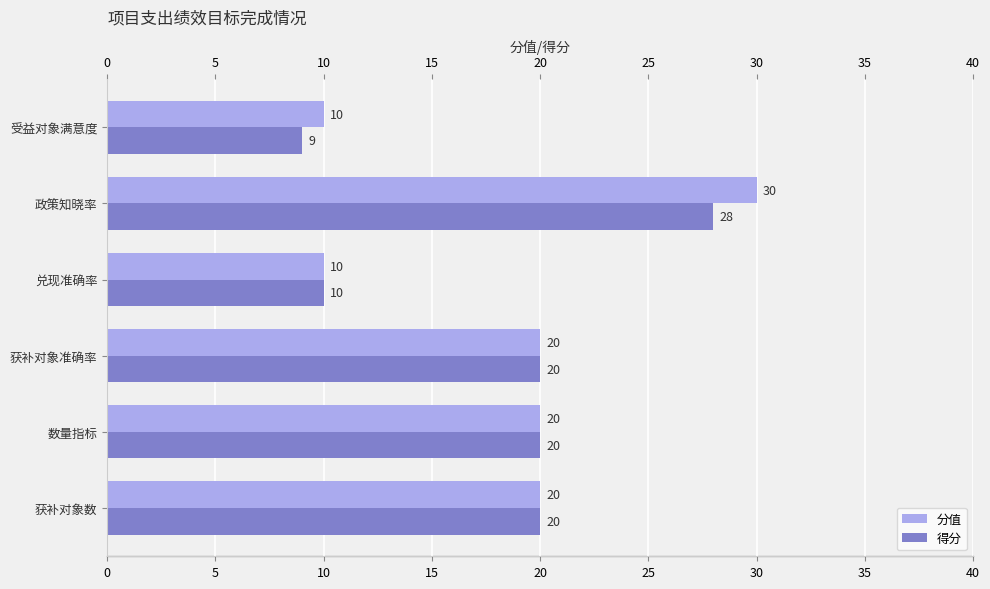

How many series are shown in this chart?

2